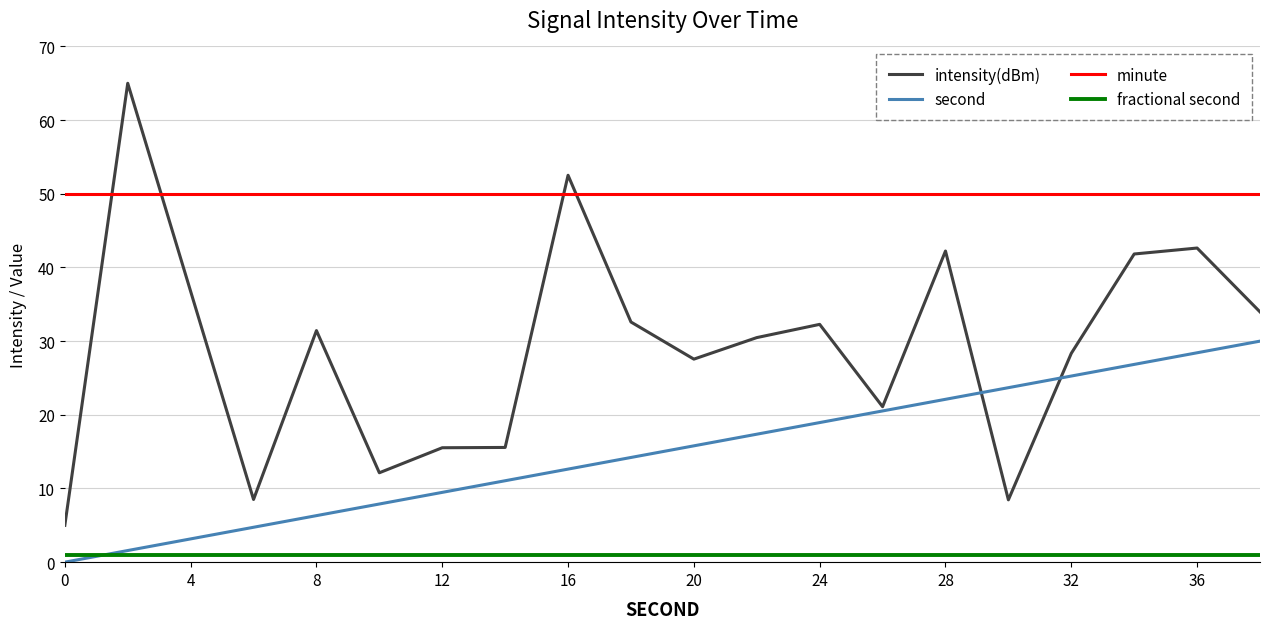

Which series has the largest range (max minus min)?

intensity(dBm)